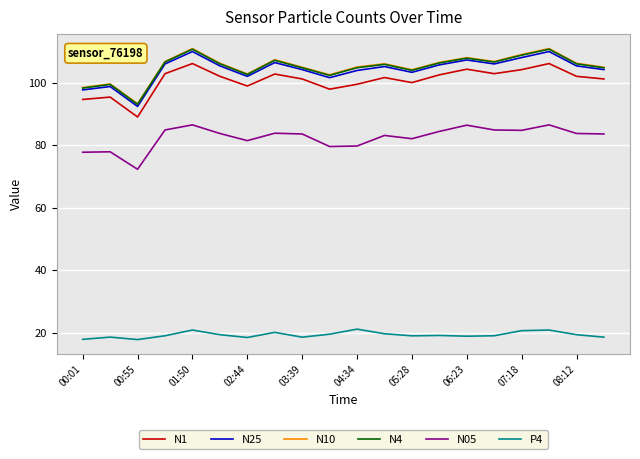

True or false: N1 and N05 cross at least once.

False